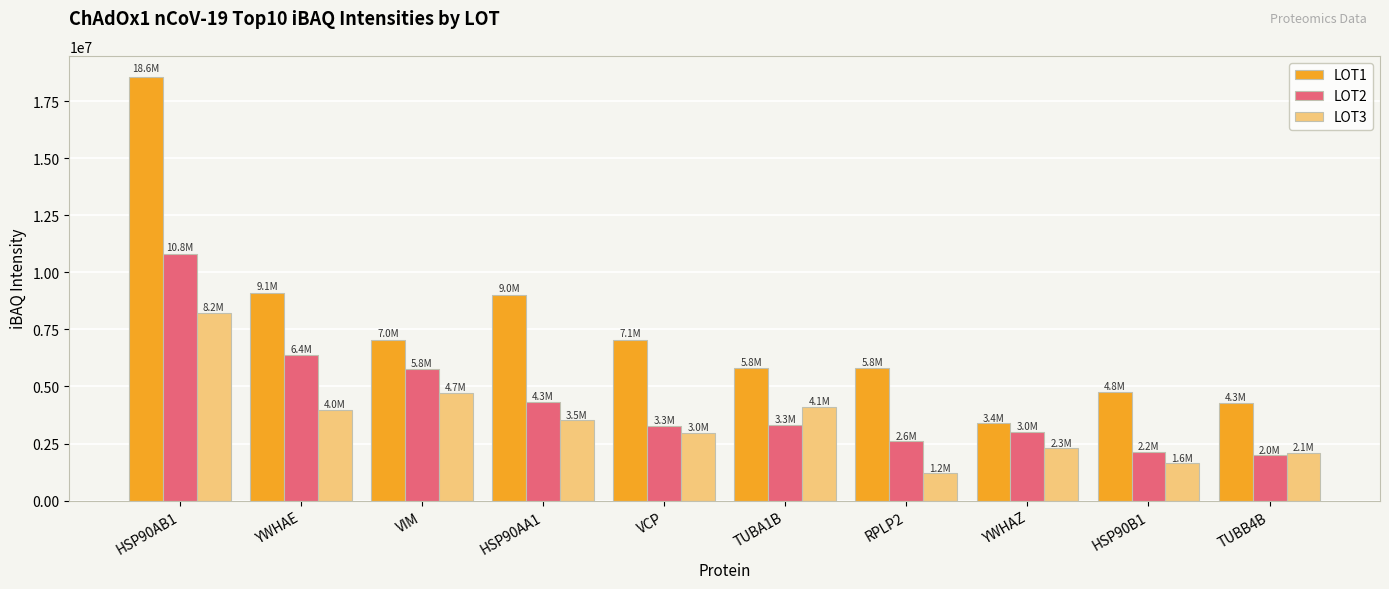

At which category does the chart reach its peak across all series?

HSP90AB1